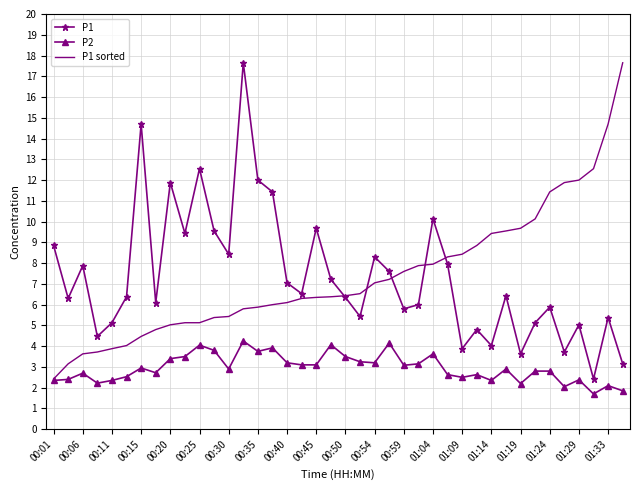

True or false: P1 and P2 intersect in this chart.

False